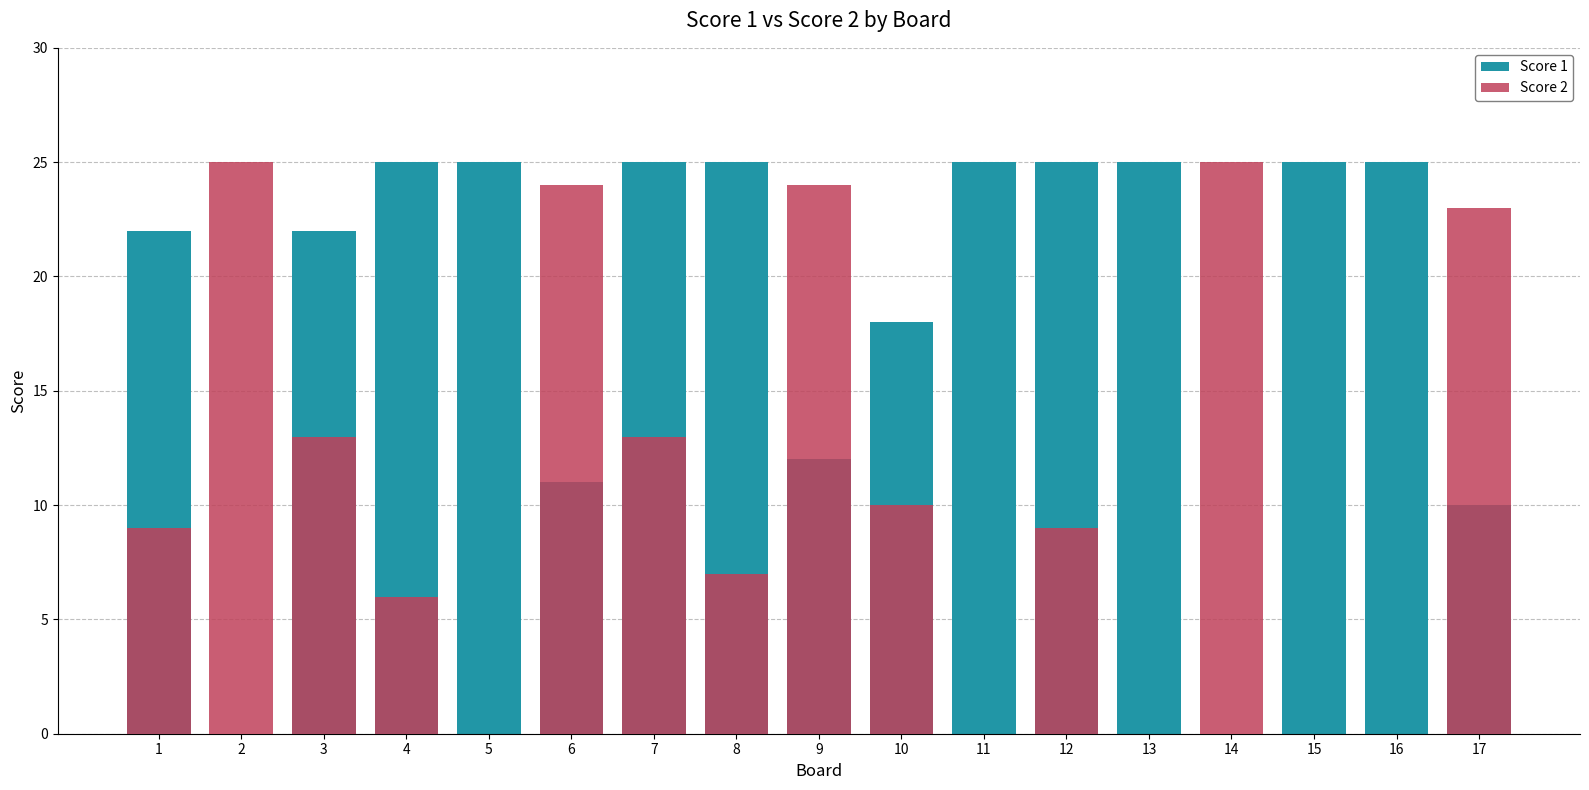

Which category has the lowest value in the Score 2 series?

5